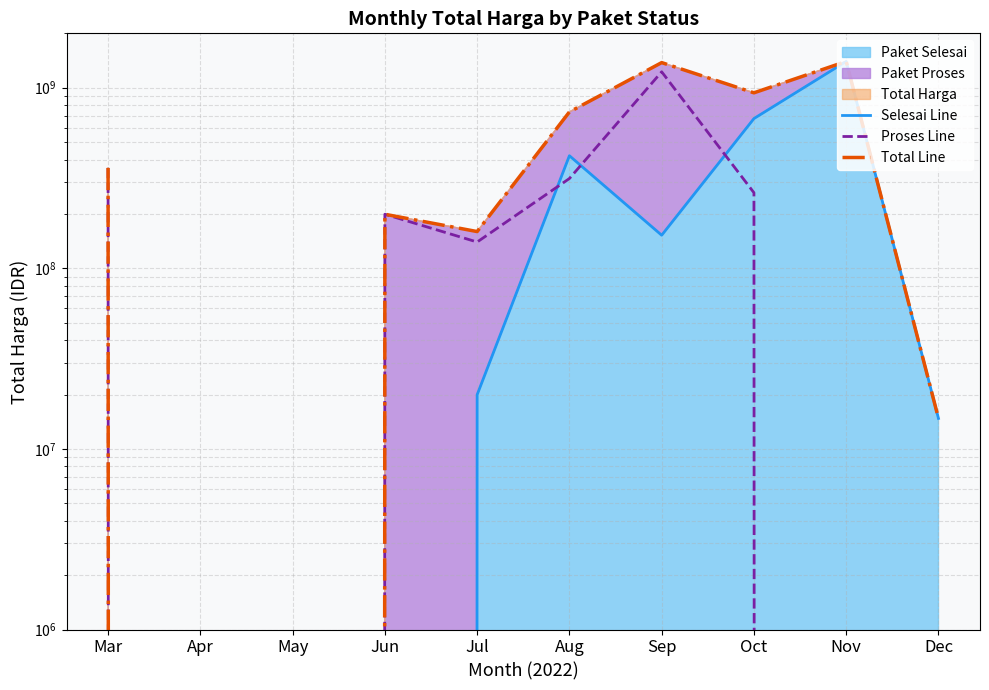

At which category does the chart reach its minimum across all series?

Mar